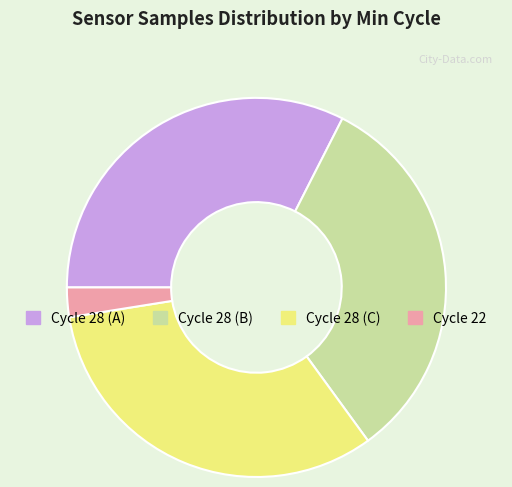

Is there a majority slice in this chart?

No